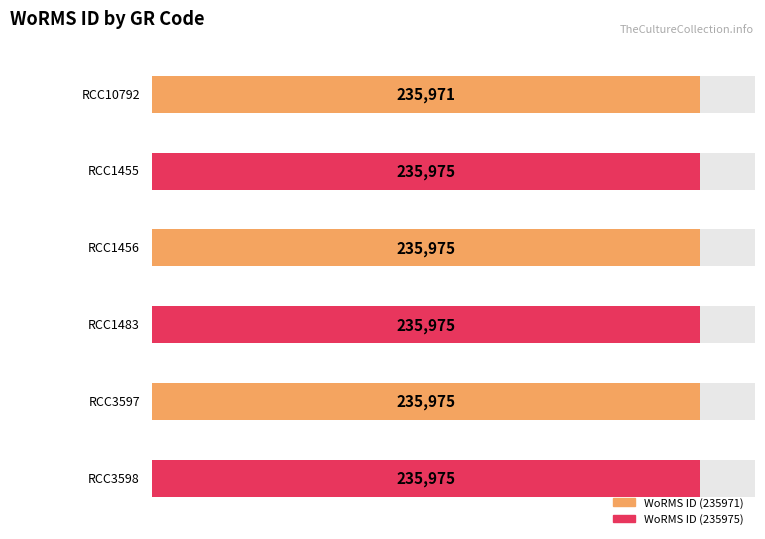

What position from the right is RCC10792?

6